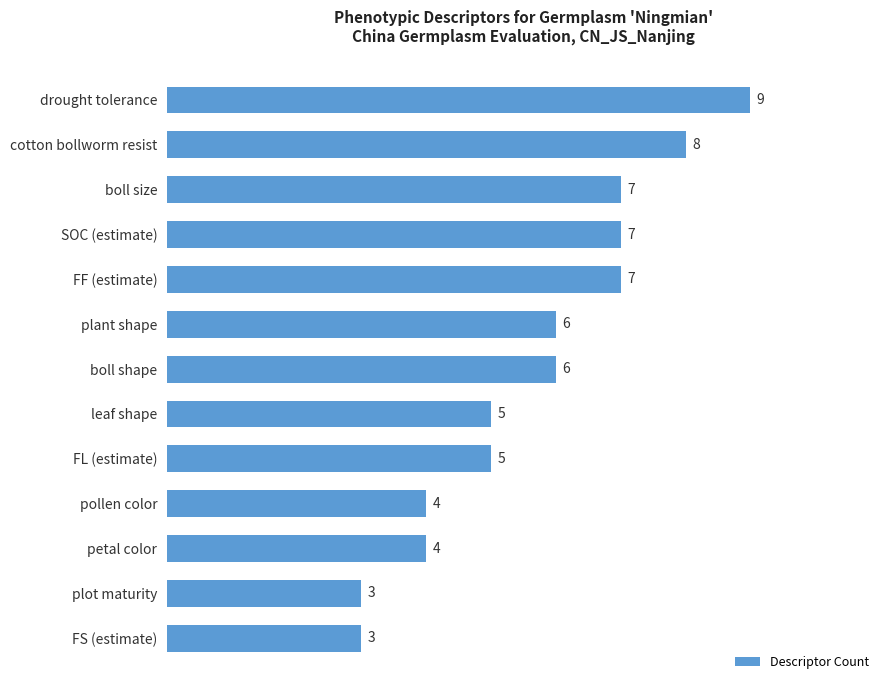

Reading top to bottom, extract all data points from this chart.

9	8	7	7	7	6	6	5	5	4	4	3	3